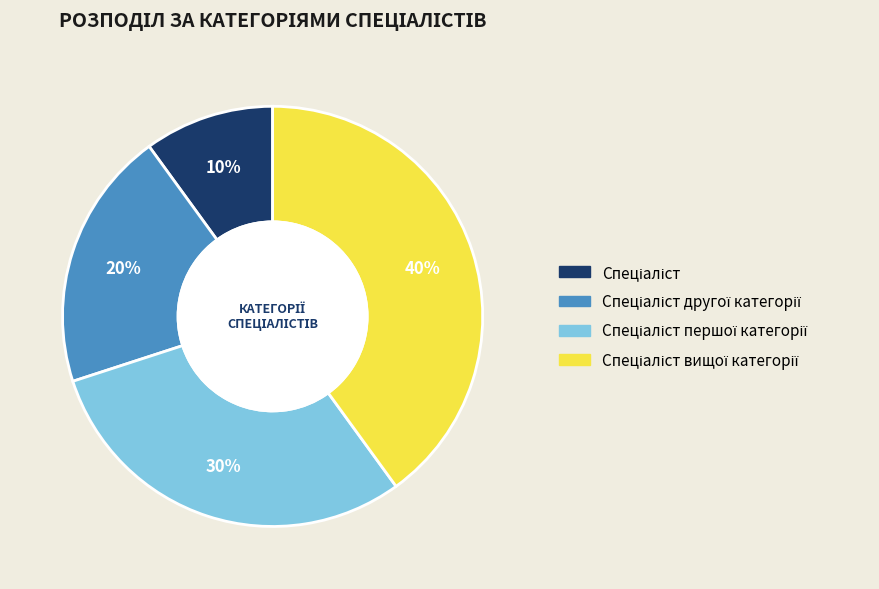

Is there any slice that represents more than half of the pie?

No